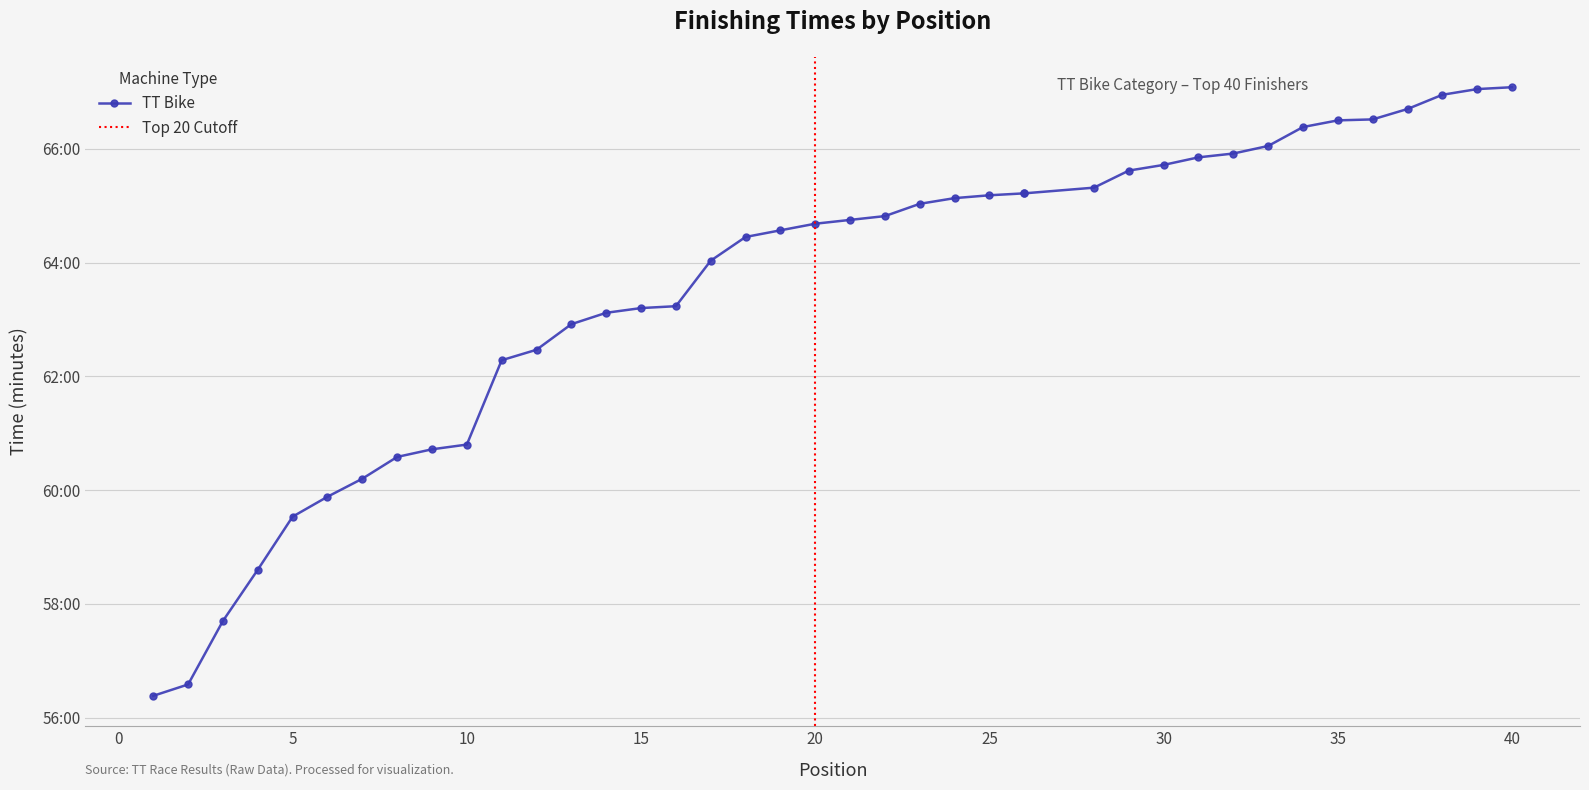

At which label is the value closest to 61?

10